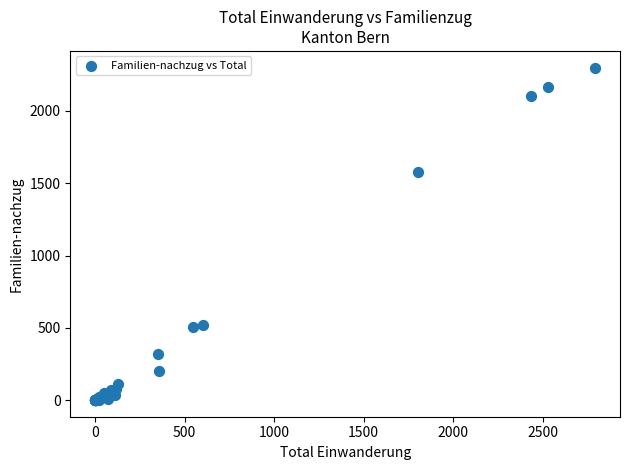

What Y value in the scatter plot is closest to 1150?

1581